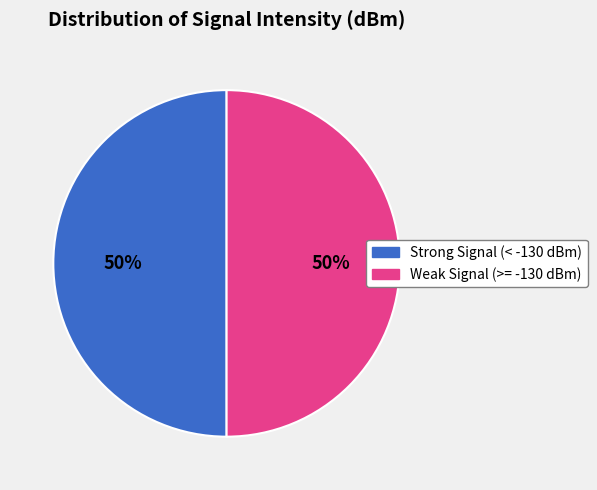

How many segments does this pie chart have?

2